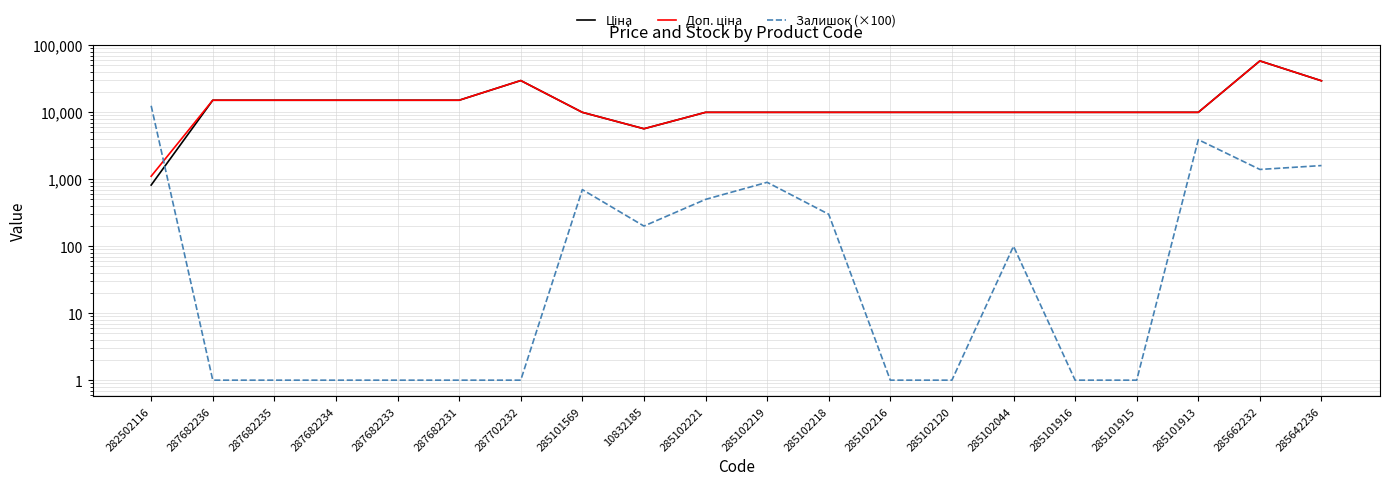

What position from the left is 285642236?

20